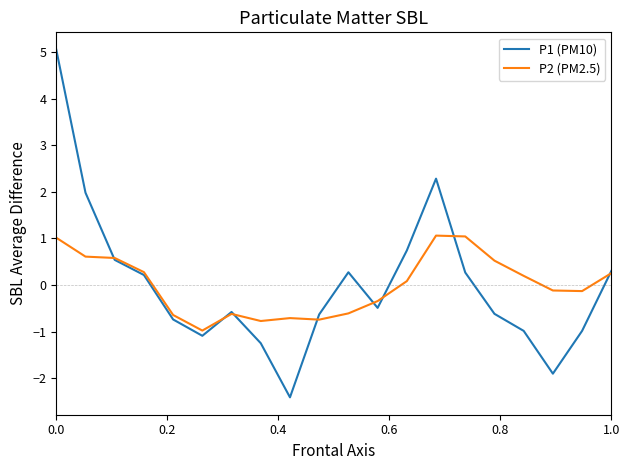

How many distinct data groups are displayed?

2